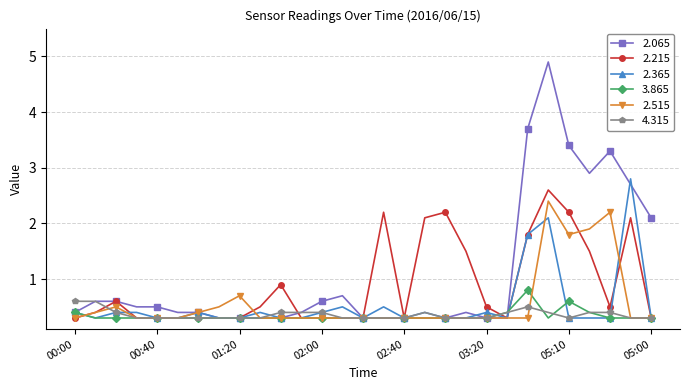

At how many categories does at least one series exceed 2?

10